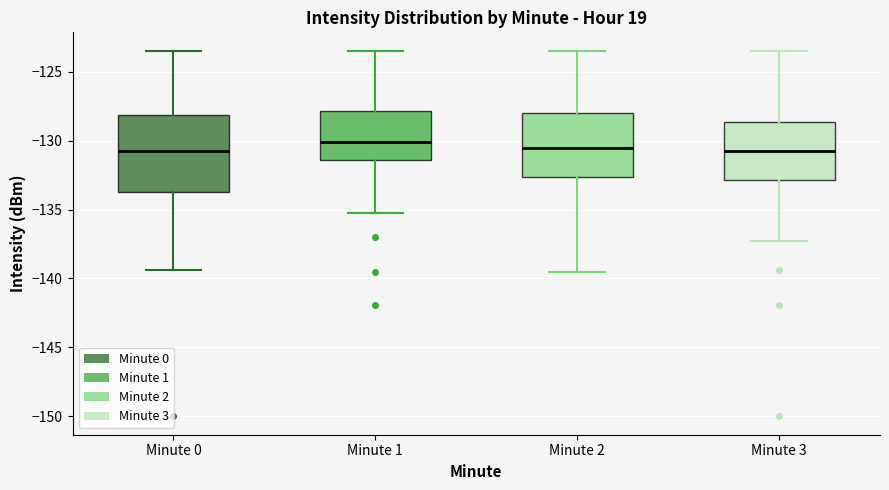

Reading left to right, read every box against the y-axis: the position of its median line, the range the box covers, and the ends of its whiskers. The values are not printed on the chart, so give them approximately, as read against the axis.

Minute 0: median -131.0, box -133.5 to -128.0, whiskers -139.5 to -123.5
Minute 1: median -130.0, box -131.5 to -128.0, whiskers -135.0 to -123.5
Minute 2: median -130.5, box -132.5 to -128.0, whiskers -139.5 to -123.5
Minute 3: median -131.0, box -133.0 to -128.5, whiskers -137.5 to -123.5